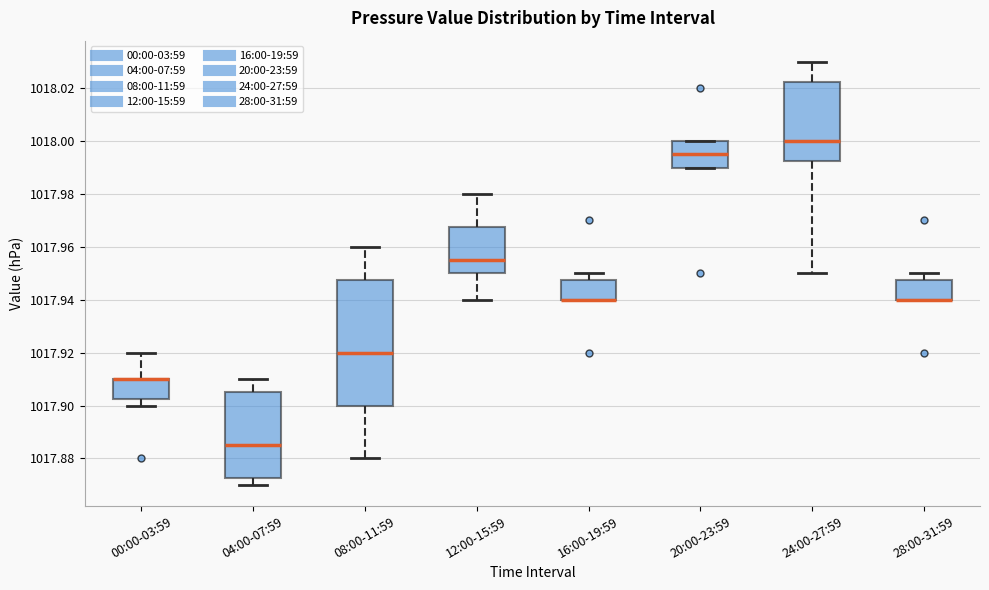

Reading left to right, transcribe this box plot: for each box, give where its median line is, the range the box spans, and where its two whiskers end, as read against the y-axis. The values are not printed on the chart, so give them approximately, as read against the axis.

00:00-03:59: median 1017.910 (drawn on the box's upper edge), box 1017.902 to 1017.910, whiskers 1017.900 to 1017.920
04:00-07:59: median 1017.886, box 1017.872 to 1017.906, whiskers 1017.870 to 1017.910
08:00-11:59: median 1017.920, box 1017.900 to 1017.948, whiskers 1017.880 to 1017.960
12:00-15:59: median 1017.956, box 1017.950 to 1017.968, whiskers 1017.940 to 1017.980
16:00-19:59: median 1017.940 (drawn on the box's lower edge), box 1017.940 to 1017.948, whiskers 1017.940 to 1017.950
20:00-23:59: median 1017.996, box 1017.990 to 1018.000, whiskers 1017.990 to 1018.000
24:00-27:59: median 1018.000, box 1017.992 to 1018.022, whiskers 1017.950 to 1018.030
28:00-31:59: median 1017.940 (drawn on the box's lower edge), box 1017.940 to 1017.948, whiskers 1017.940 to 1017.950